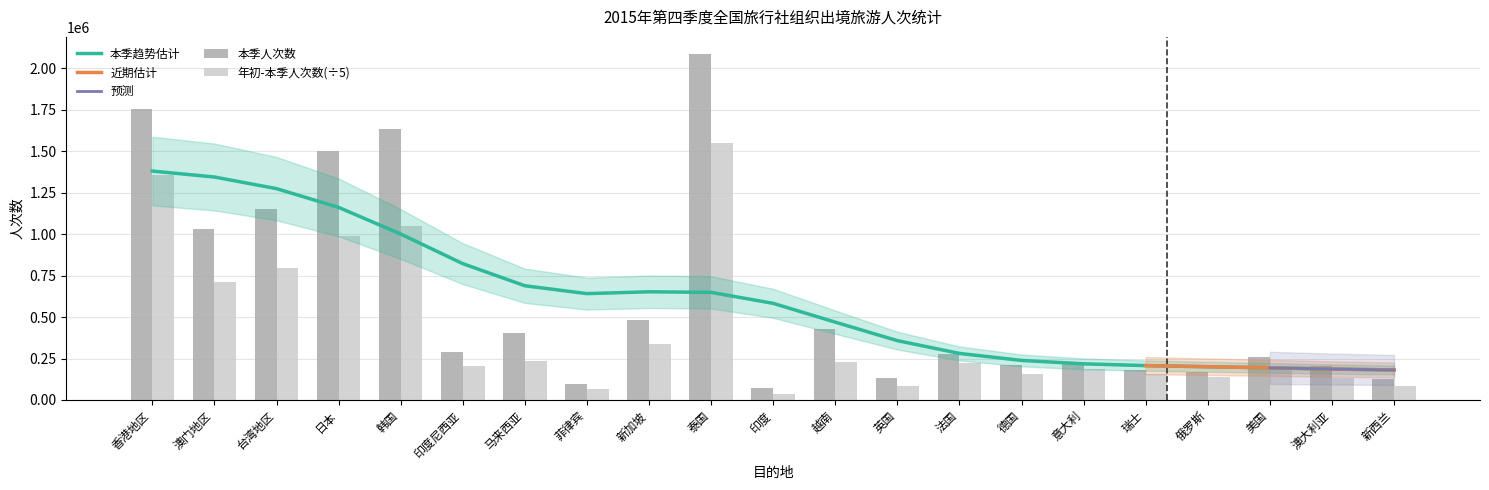

Reading right to left, transcribe all the data shown in this chart.

本季人次数: 新西兰=127431.0	澳大利亚=201937.0	美国=258669.0	俄罗斯=168617.0	瑞士=180201.0	意大利=226171.0	德国=213038.0	法国=279401.0	英国=131707.0	越南=430733.0	印度=73925.0	泰国=2084383.0	新加坡=484487.0	菲律宾=96058.0	马来西亚=406308.0	印度尼西亚=288726.0	韩国=1634393.0	日本=1503615.0	台湾地区=1150131.0	澳门地区=1029574.0	香港地区=1756563.0
年初-本季人次数: 新西兰=82361.6	澳大利亚=132498.8	美国=193566.0	俄罗斯=140218.8	瑞士=158844.4	意大利=183798.4	德国=154844.2	法国=222455.4	英国=86684.4	越南=229436.0	印度=34577.0	泰国=1546123.6	新加坡=336898.6	菲律宾=64804.2	马来西亚=237088.4	印度尼西亚=204917.0	韩国=1050308.8	日本=991247.0	台湾地区=797203.2	澳门地区=708326.8	香港地区=1353185.8